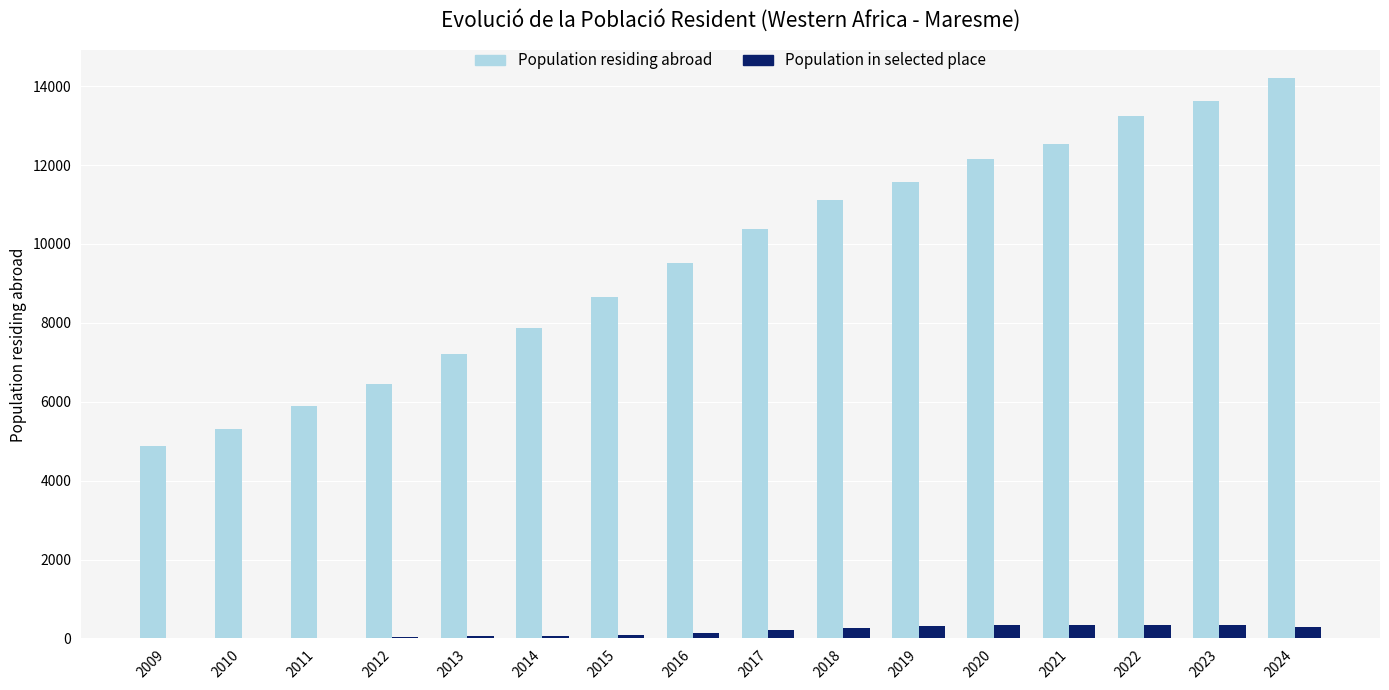

Which series changed the most between 2010 and 2016?

Population residing abroad